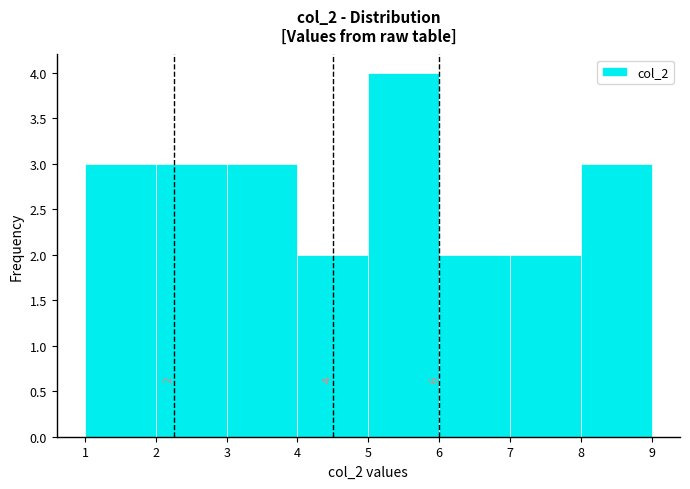

Over which range of the x-axis is the bar tallest?

5 to 6